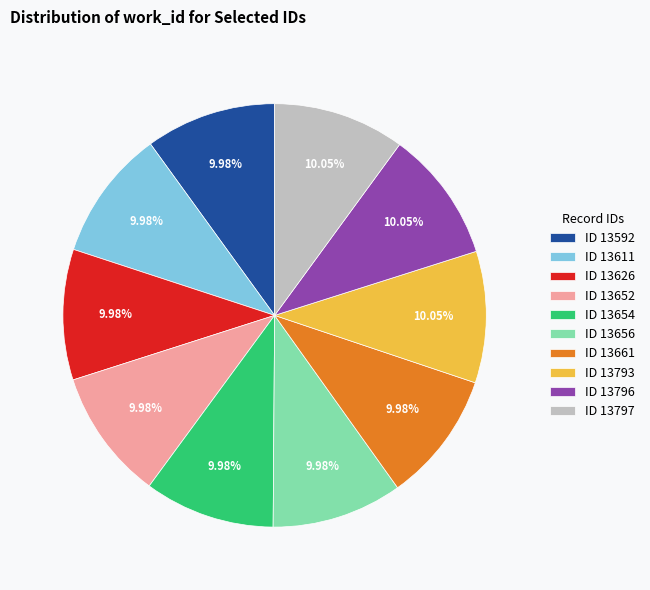

How many slices are in this pie chart?

10